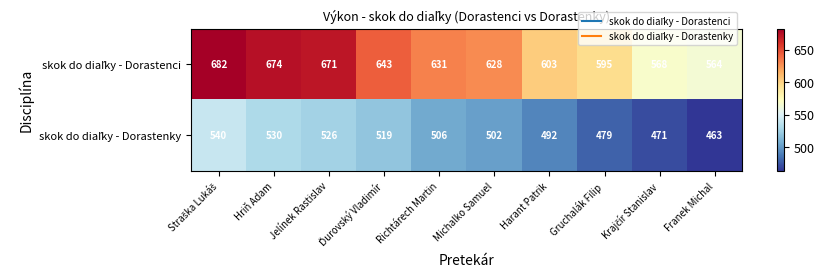

What is the difference between the highest and lowest values at Hriň Adam?

144